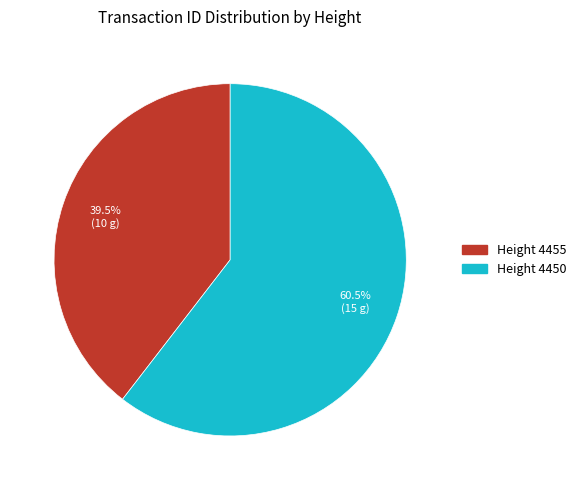

How many segments does this pie chart have?

2